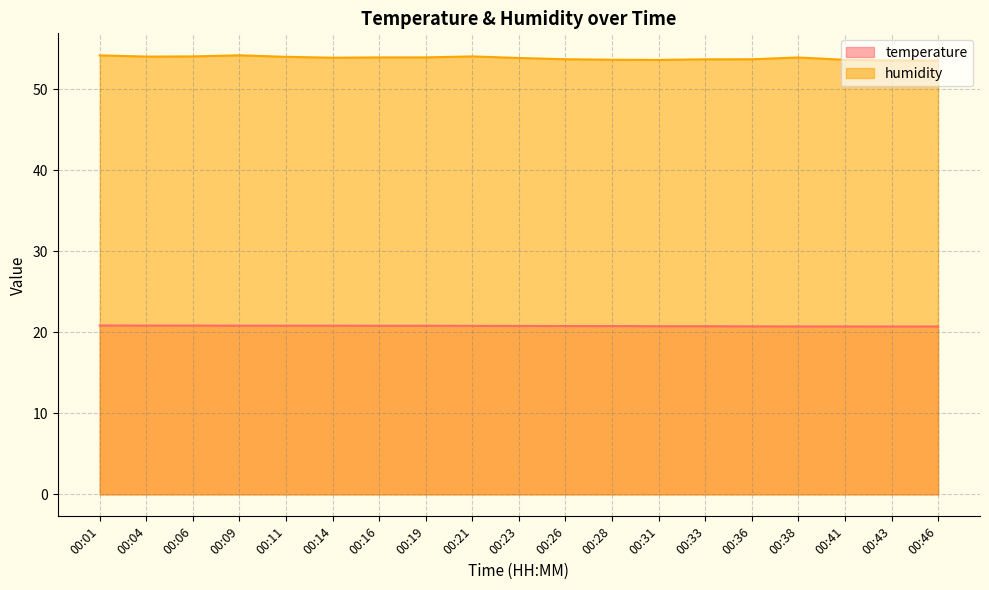

True or false: temperature and humidity intersect in this chart.

False